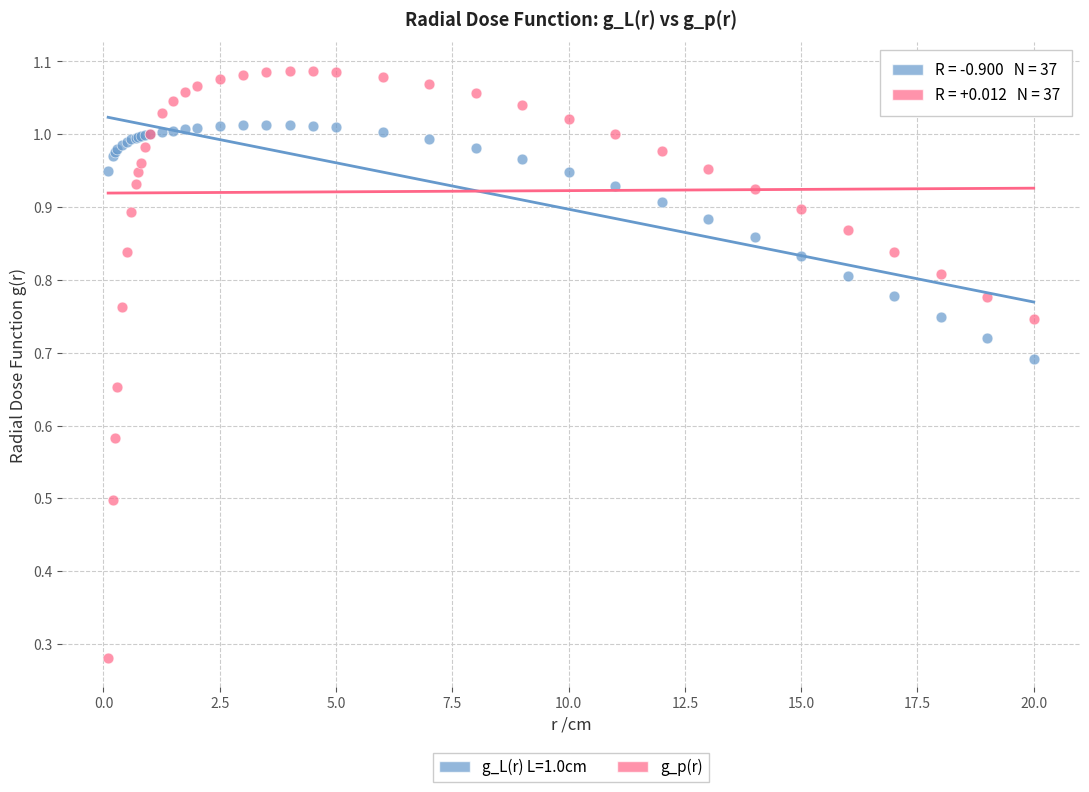

Which series reaches the maximum Y coordinate?

g_p(r)